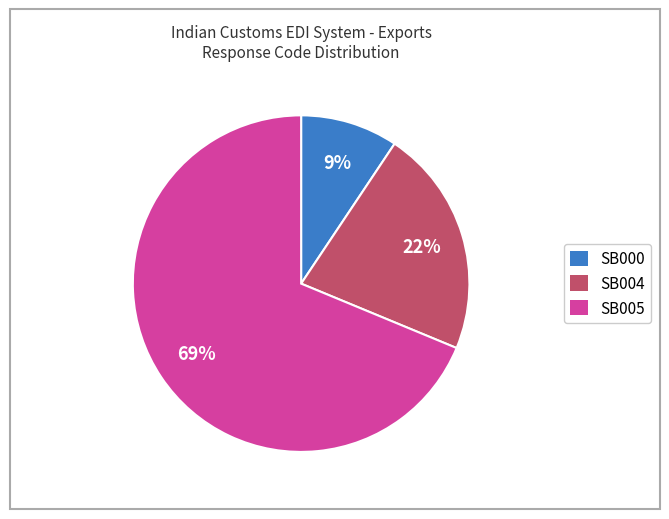

Which slice represents more than half of the pie?

SB005